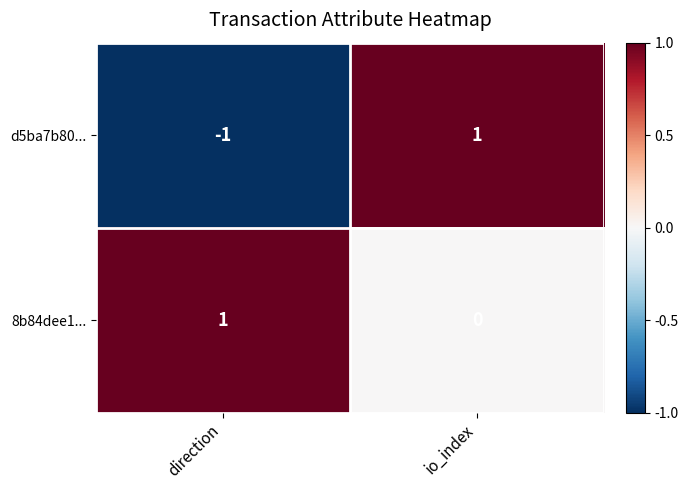

Which category has the lowest value in the d5ba7b80... series?

direction